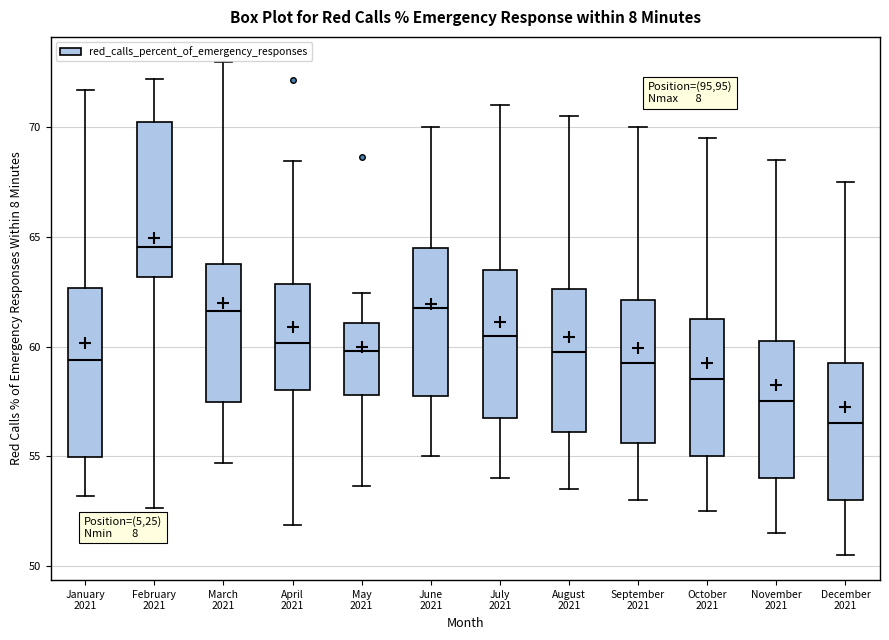

Reading left to right, read every box against the y-axis: the position of its median line, the range the box covers, and the ends of its whiskers. The values are not printed on the chart, so give them approximately, as read against the axis.

January 2021: median 59.5, box 55.0 to 62.5, whiskers 53.0 to 71.5
February 2021: median 64.5, box 63.0 to 70.0, whiskers 52.5 to 72.0
March 2021: median 61.5, box 57.5 to 63.5, whiskers 54.5 to 73.0
April 2021: median 60.0, box 58.0 to 63.0, whiskers 52.0 to 68.5
May 2021: median 60.0, box 58.0 to 61.0, whiskers 53.5 to 62.5
June 2021: median 62.0, box 58.0 to 64.5, whiskers 55.0 to 70.0
July 2021: median 60.5, box 57.0 to 63.5, whiskers 54.0 to 71.0
August 2021: median 60.0, box 56.0 to 62.5, whiskers 53.5 to 70.5
September 2021: median 59.5, box 55.5 to 62.0, whiskers 53.0 to 70.0
October 2021: median 58.5, box 55.0 to 61.5, whiskers 52.5 to 69.5
November 2021: median 57.5, box 54.0 to 60.5, whiskers 51.5 to 68.5
December 2021: median 56.5, box 53.0 to 59.5, whiskers 50.5 to 67.5